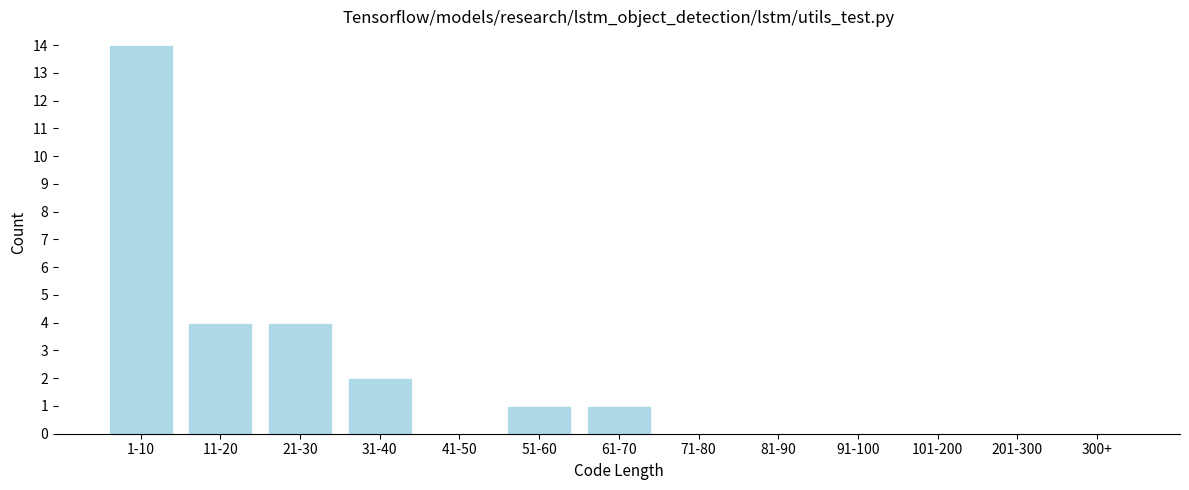

Reading left to right, transcribe all the data shown in this chart.

1-10=14	11-20=4	21-30=4	31-40=2	41-50=0	51-60=1	61-70=1	71-80=0	81-90=0	91-100=0	101-200=0	201-300=0	300+=0